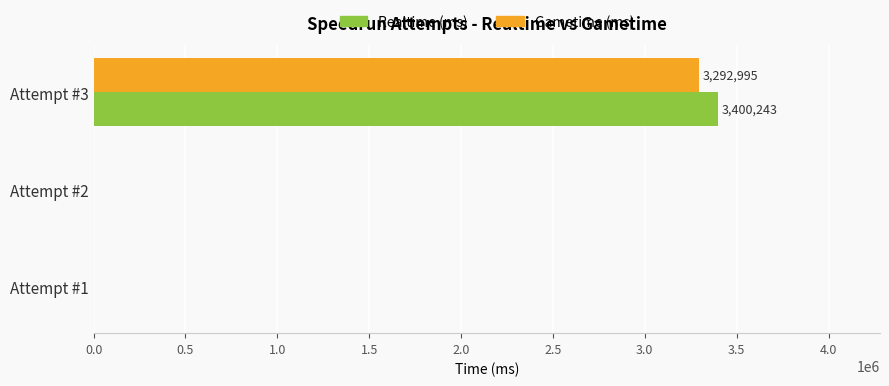

The value of Realtime (ms) at Attempt #3 is 4434055. True or false?

False